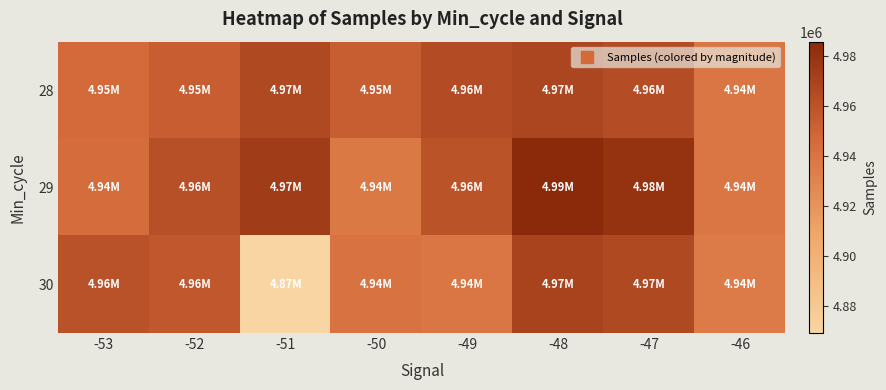

Which series has the largest total across all categories?

29